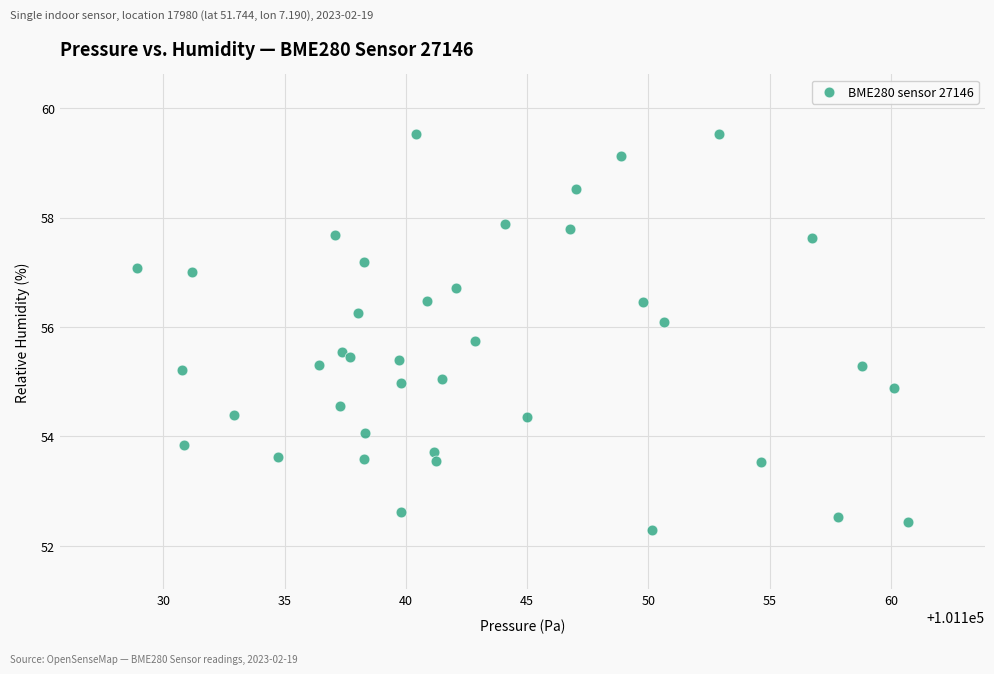

What is the range of X values (max minus min)?

31.8